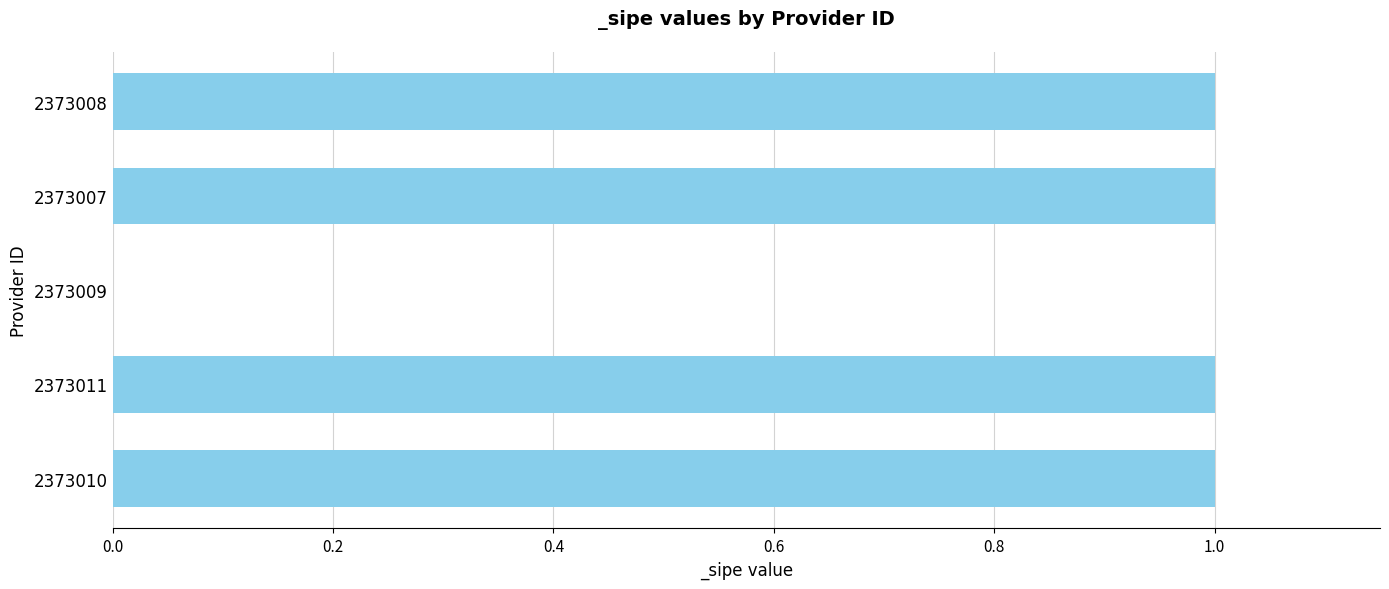

What is the average value?

1